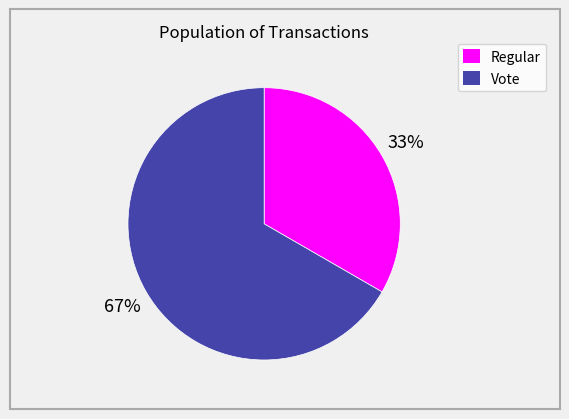

Is Regular the majority of the pie?

No